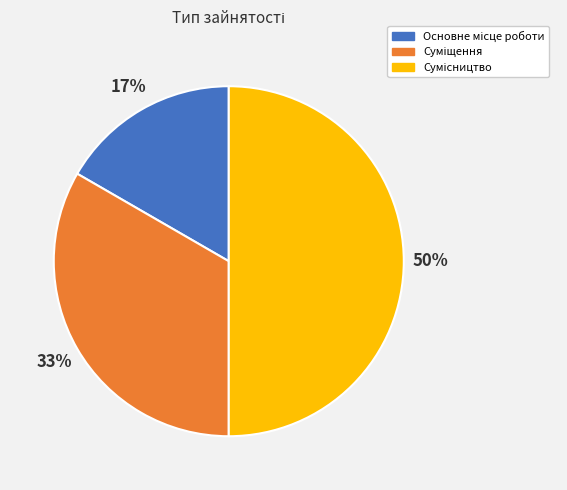

To the nearest percent, what is the difference between the largest and smallest slice percentages?

33%